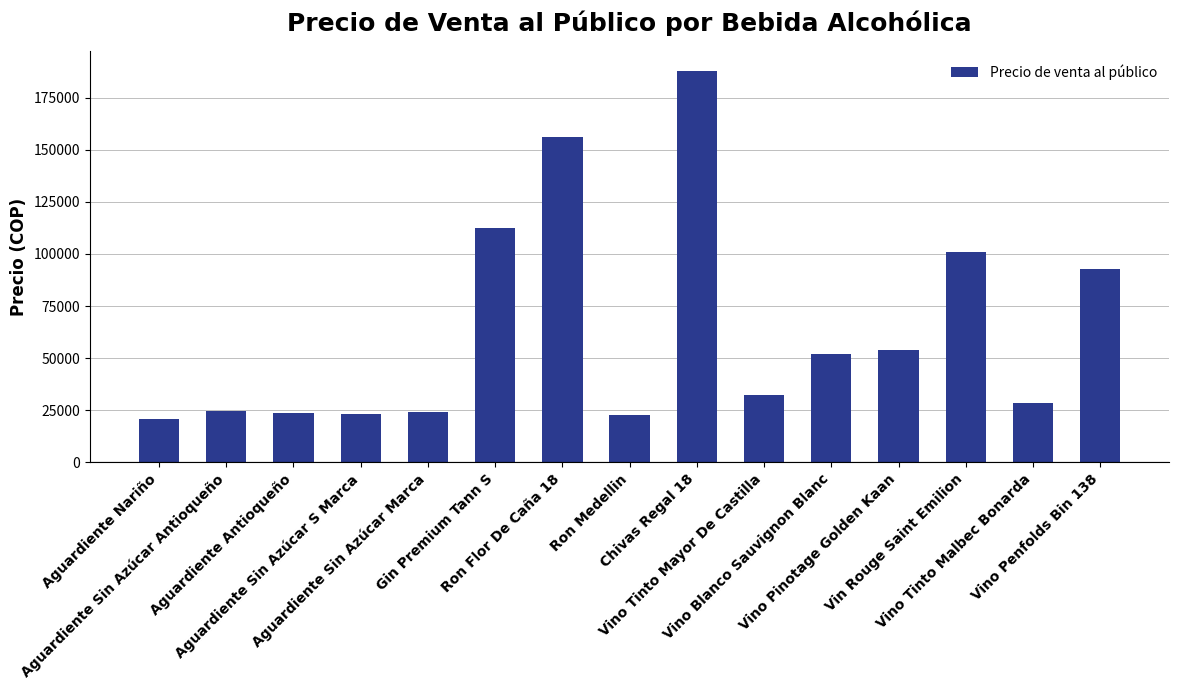

What is the value of the 14th bar from the left?

28305